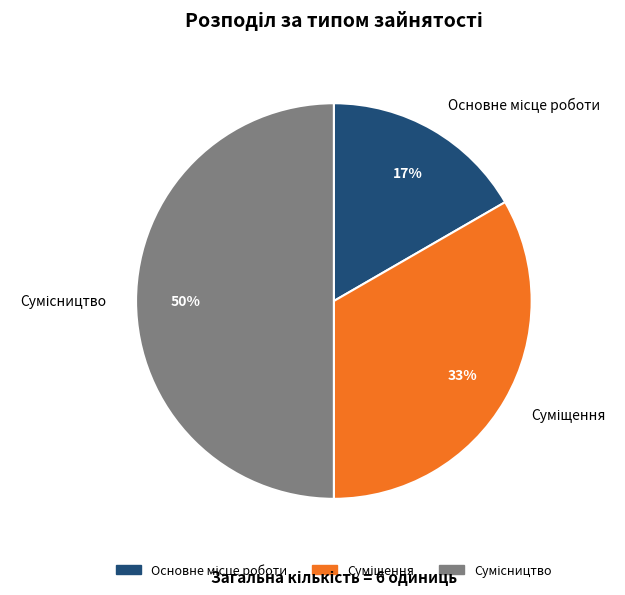

To the nearest percent, what is the average slice percentage?

33%